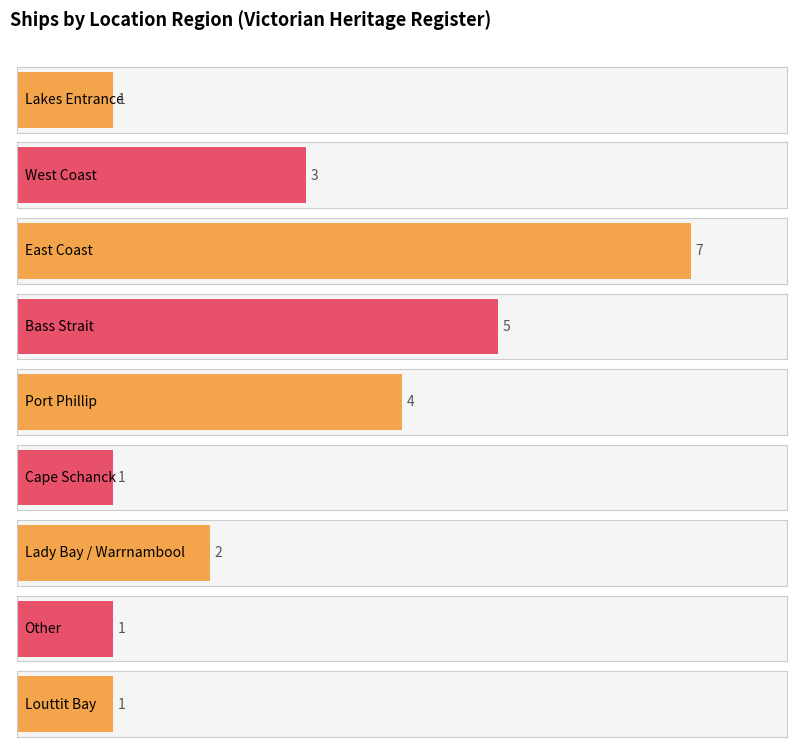

True or false: the data shows 6 at Bass Strait.

False